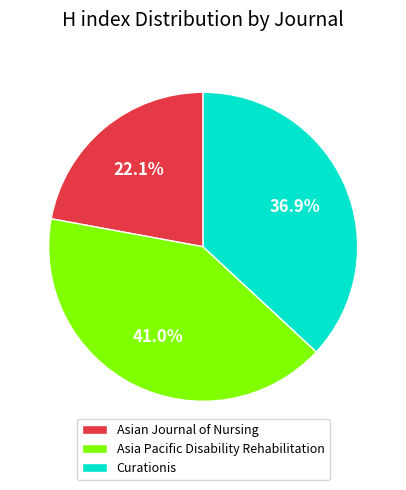

Is there a majority slice in this chart?

No